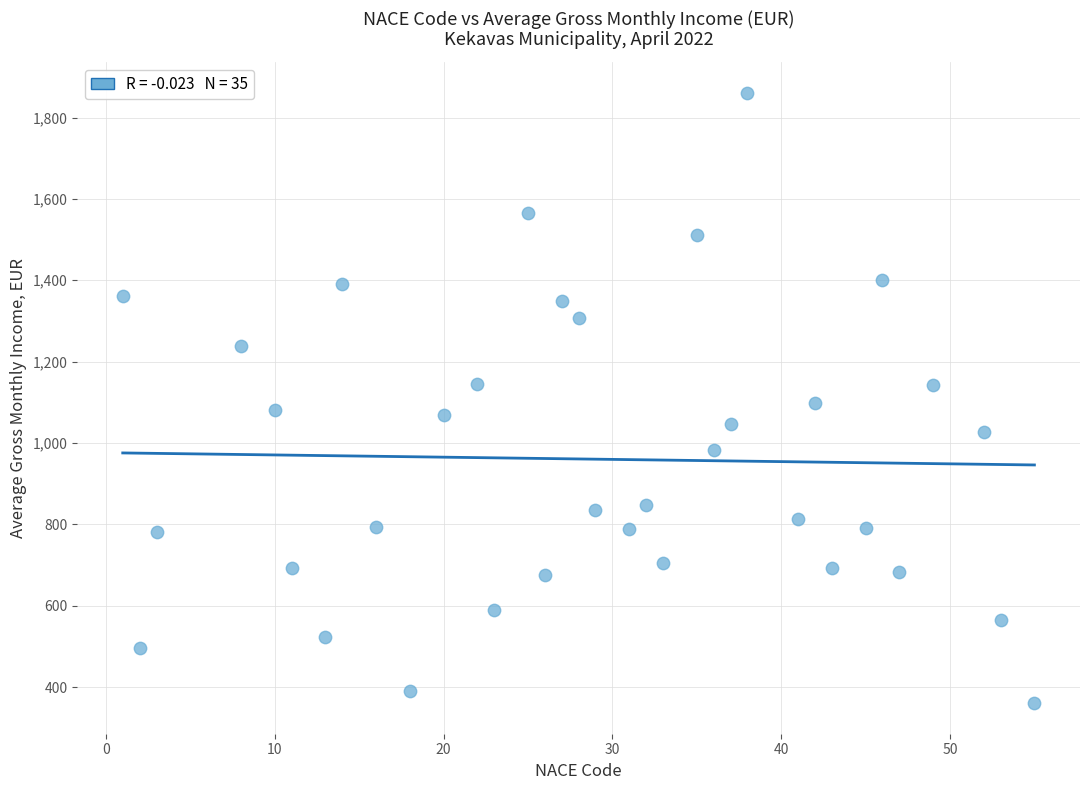

What is the range of Y values (max minus min)?

1500.4